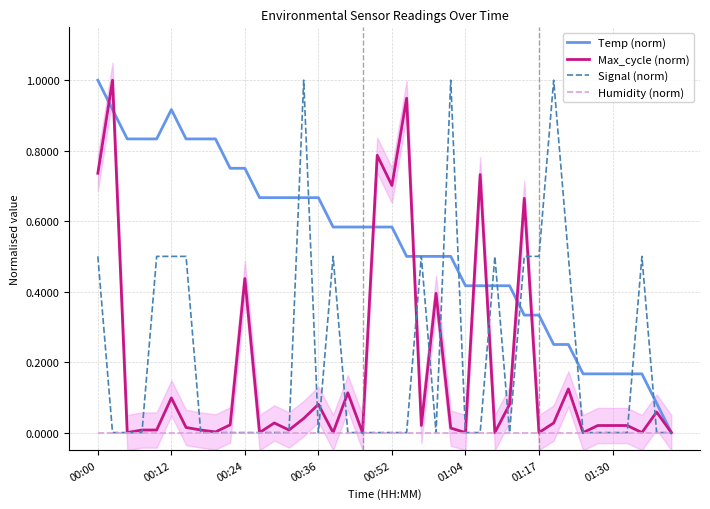

What is the spread (max minus min) of values at 27?

0.5